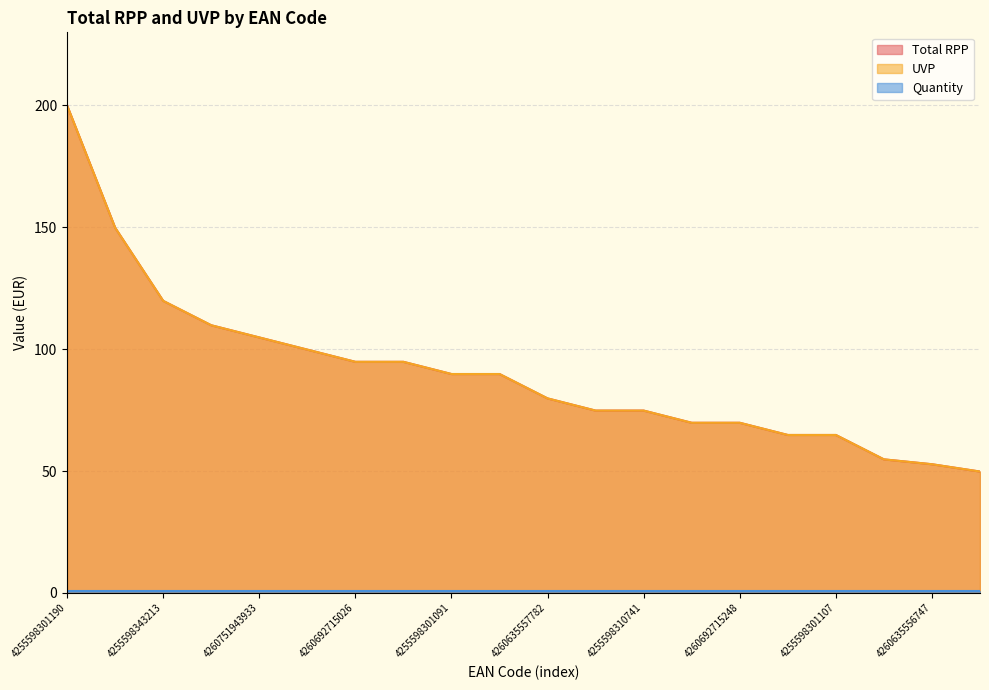

Is the value of Total RPP at 4260635557782 greater than the value of UVP at 4260598879075?

Yes